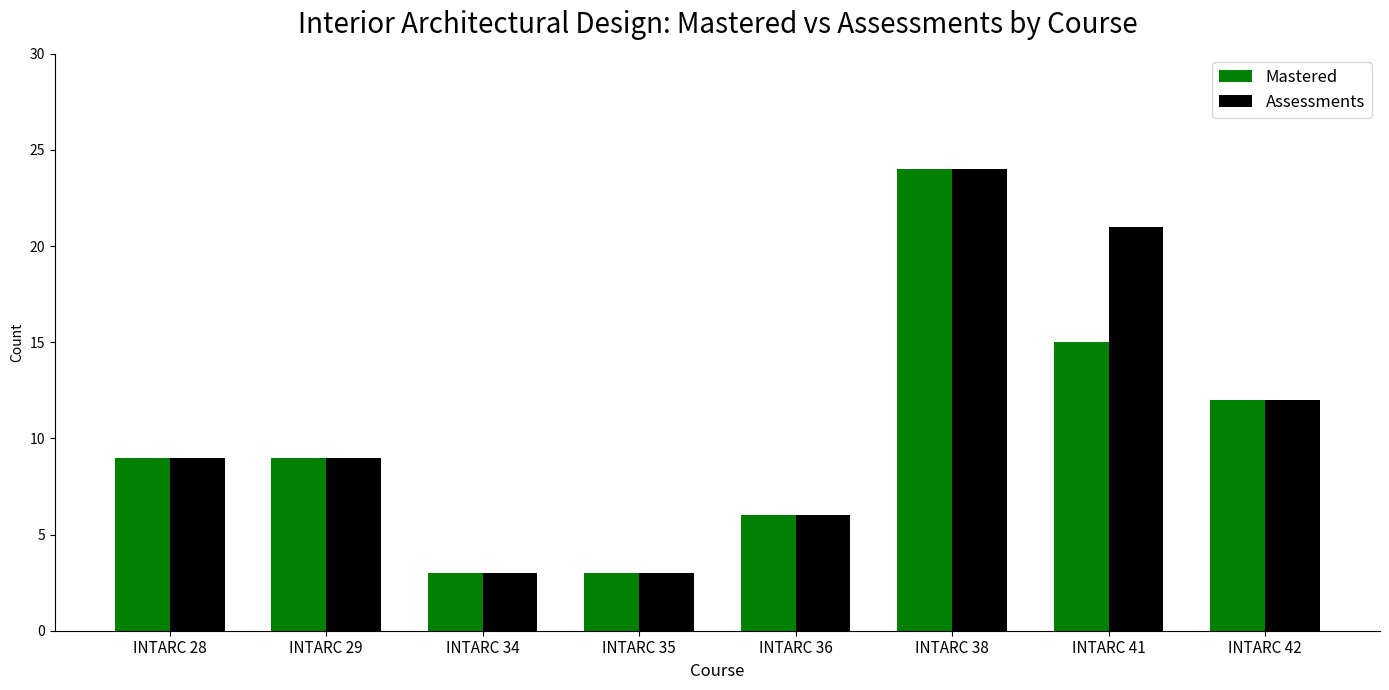

The value of Mastered at INTARC 35 is 2. True or false?

False